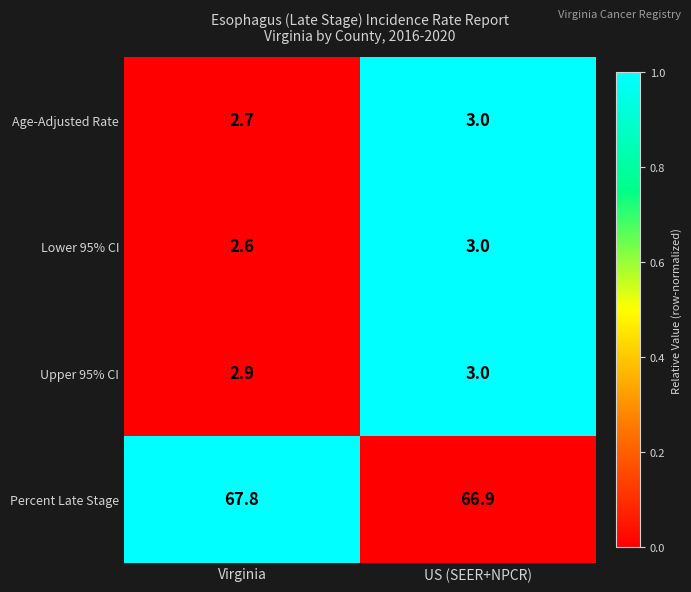

Which series has the largest total across all categories?

Percent Late Stage